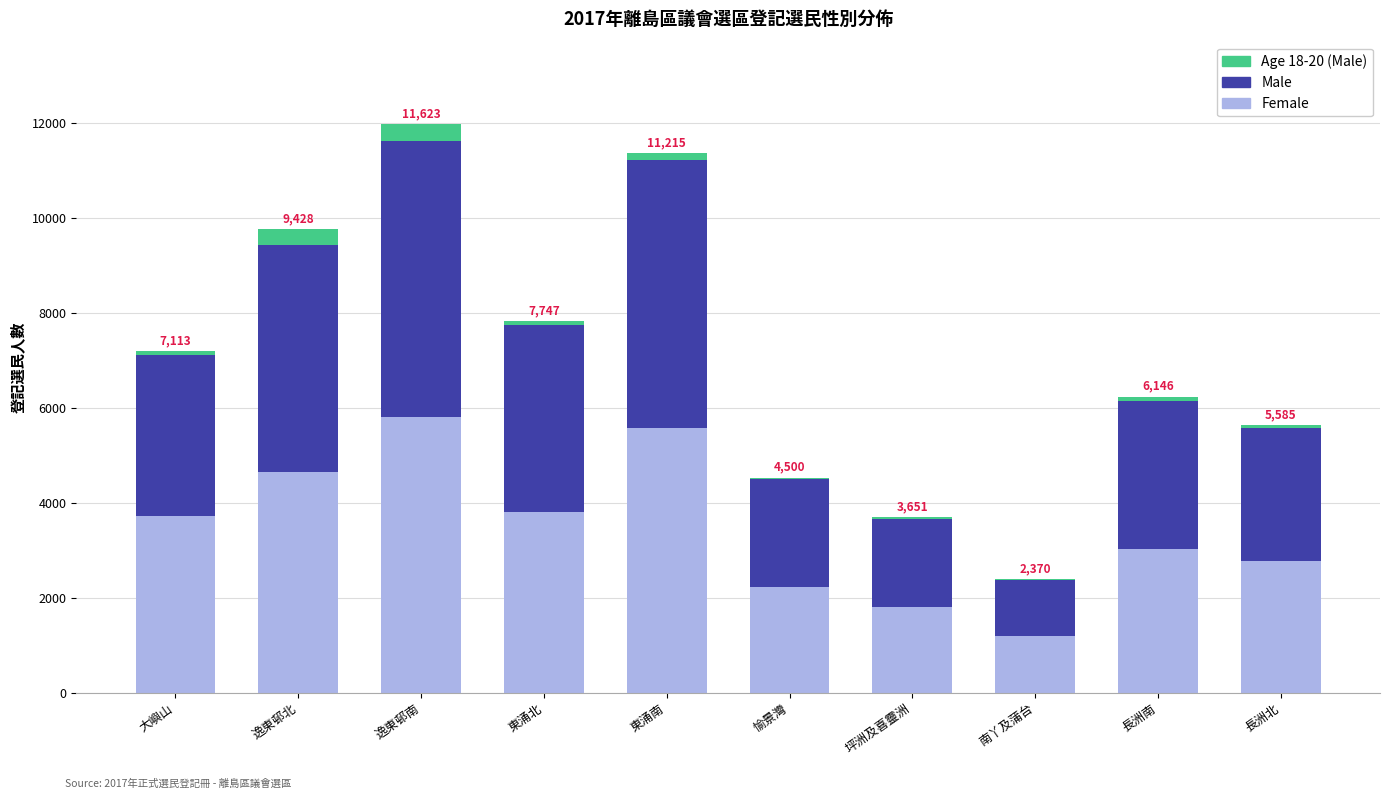

What is the maximum value for Female?

5801